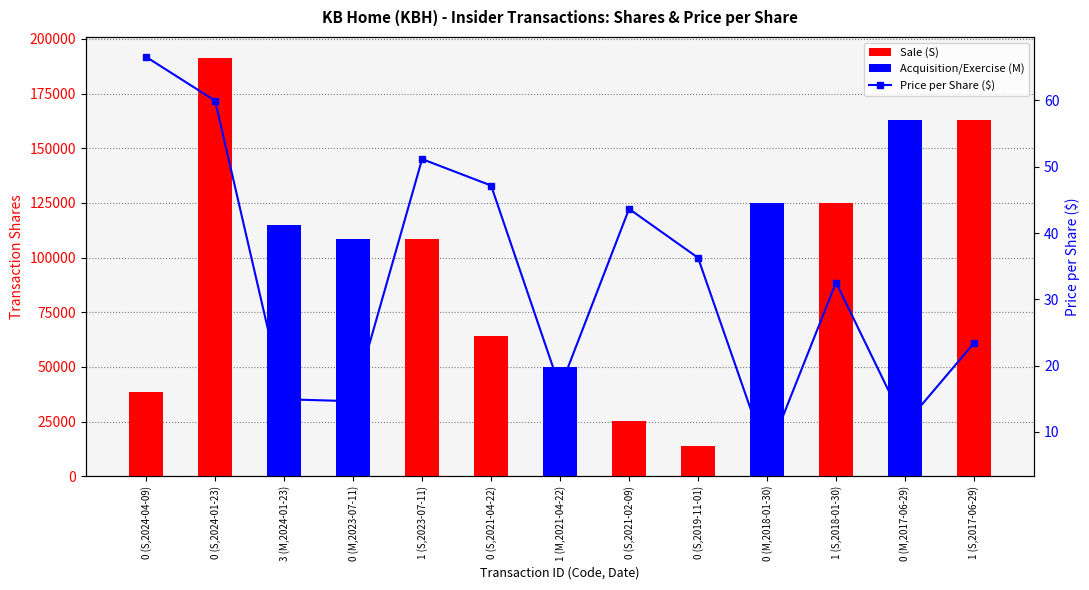

What is the difference between the second highest and second lowest values?

48.8